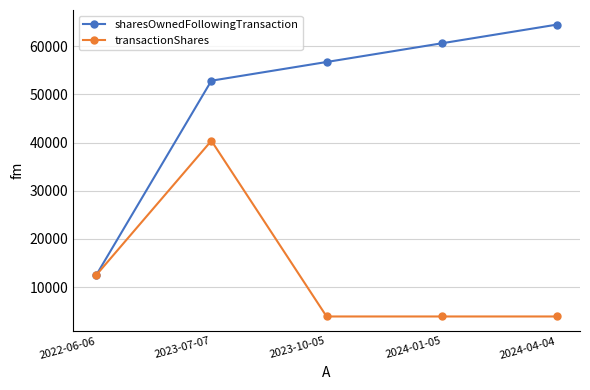

Where is the first local maximum for transactionShares?

2023-07-07